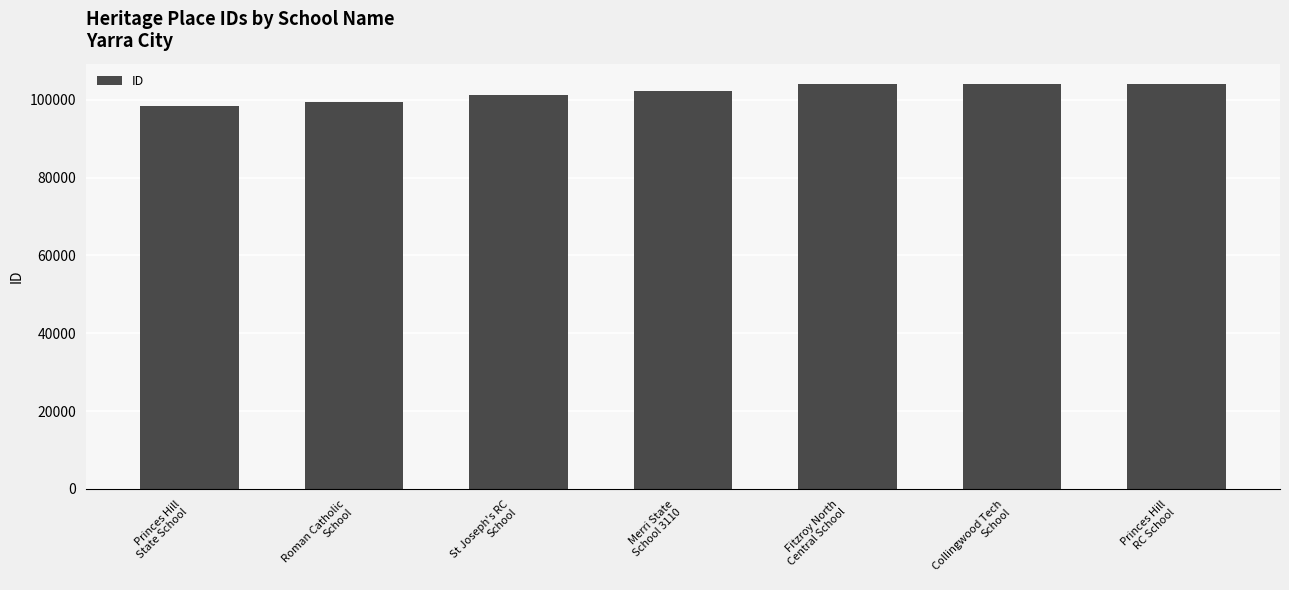

What is the difference between the second highest and second lowest values?

4656